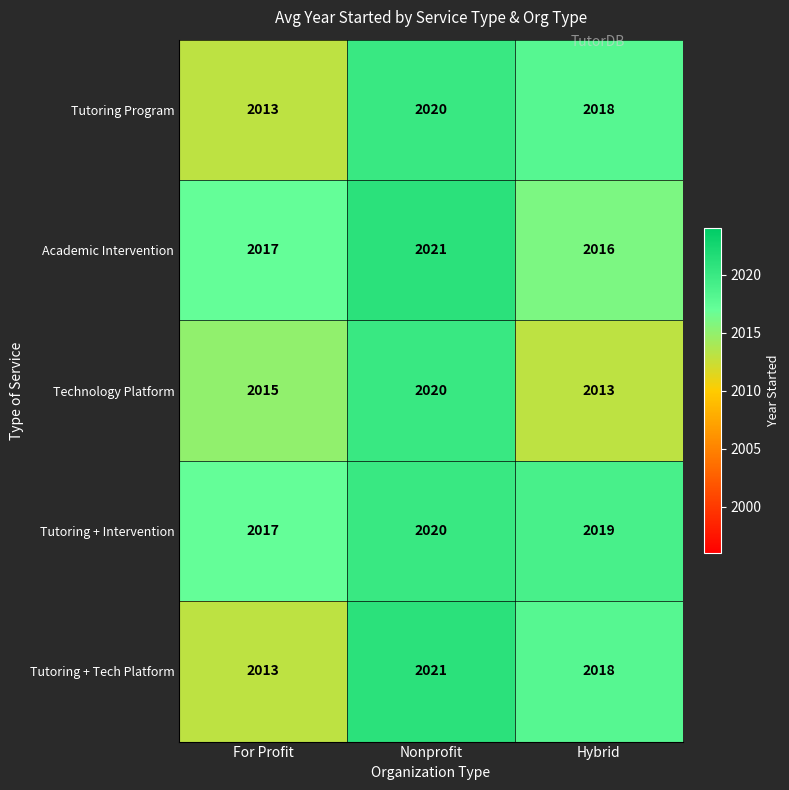

How many Tutoring Program values are between 2013 and 2020?

3